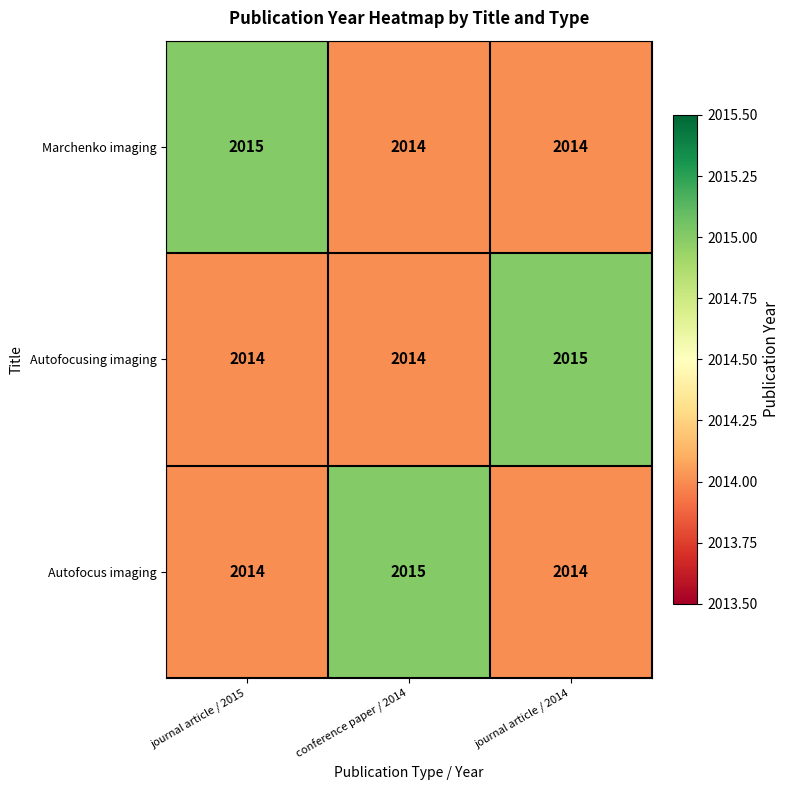

What is the sum of the Autofocus imaging values at conference paper / 2014 and journal article / 2015?

4029